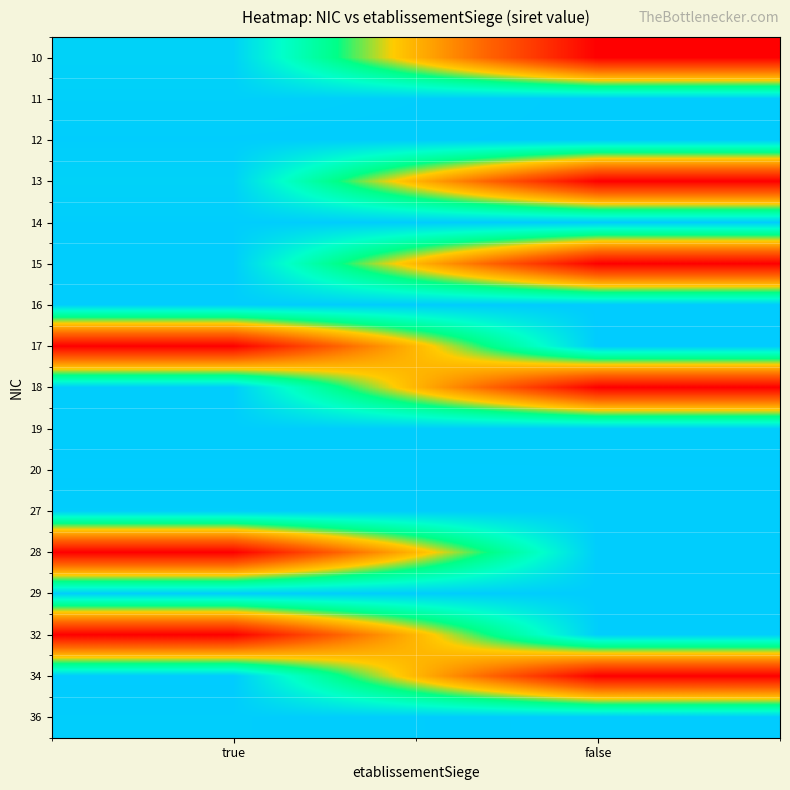

At false, list the series in order from largest to smallest.

36, 14, 16, 17, 20, 12, 11, 28, 27, 29, 19, 32, 10, 13, 15, 18, 34